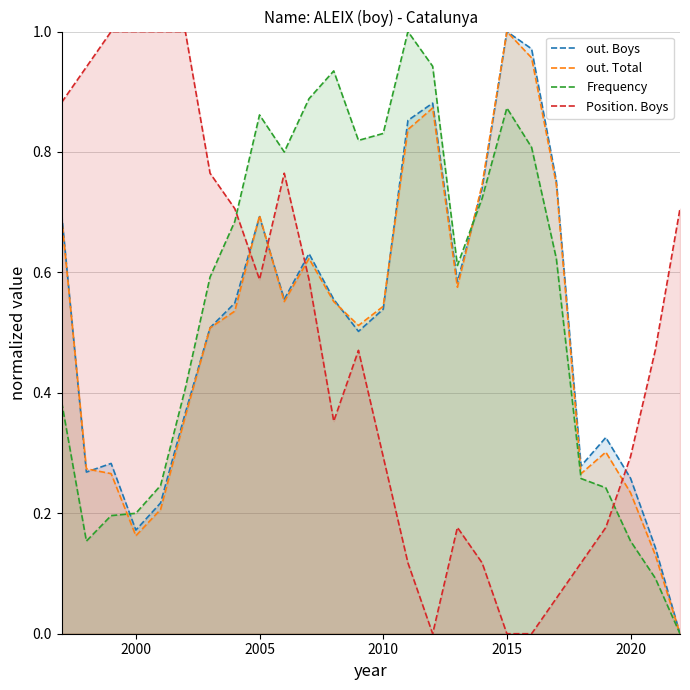

Which series has the widest spread of values?

out. Boys